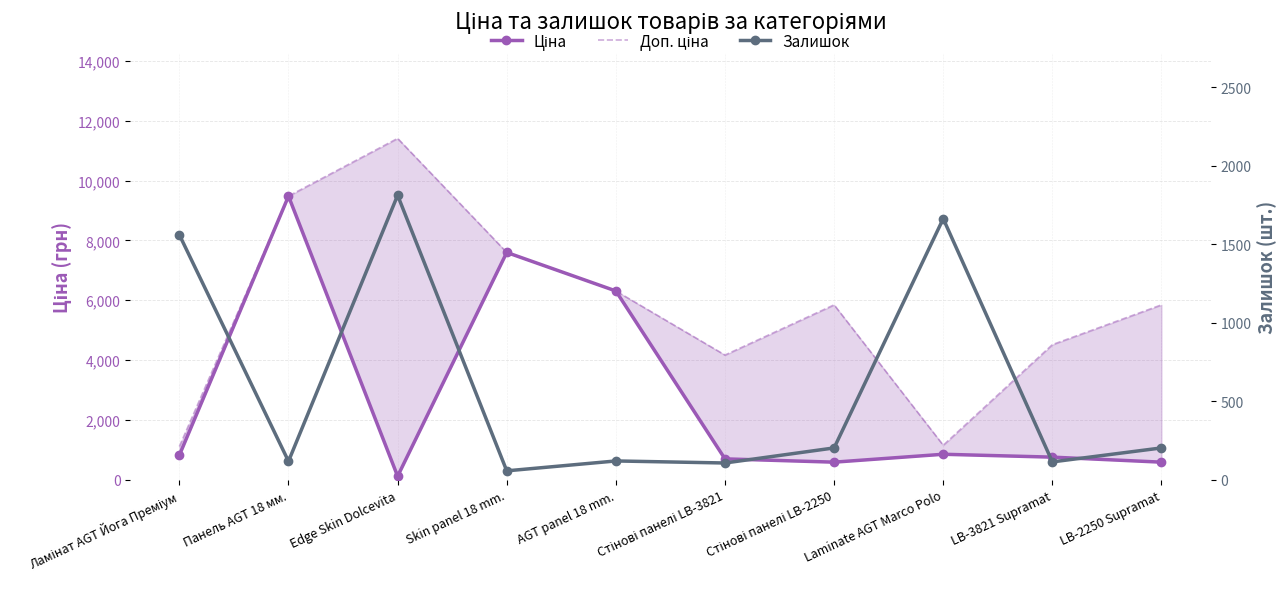

True or false: Ціна and Доп. ціна cross at least once.

False